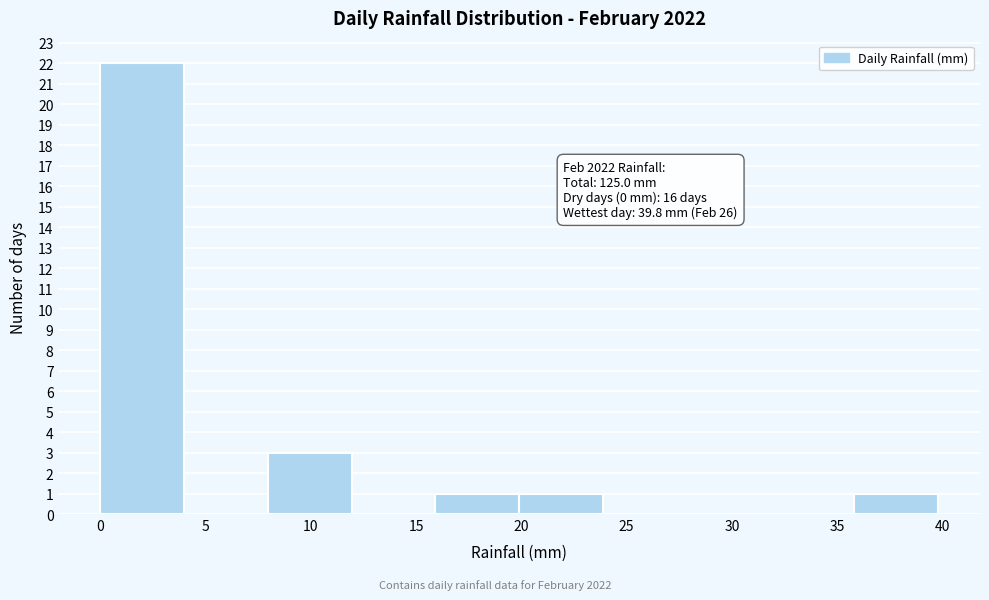

Over which range of the x-axis is the bar tallest?

0 to 4